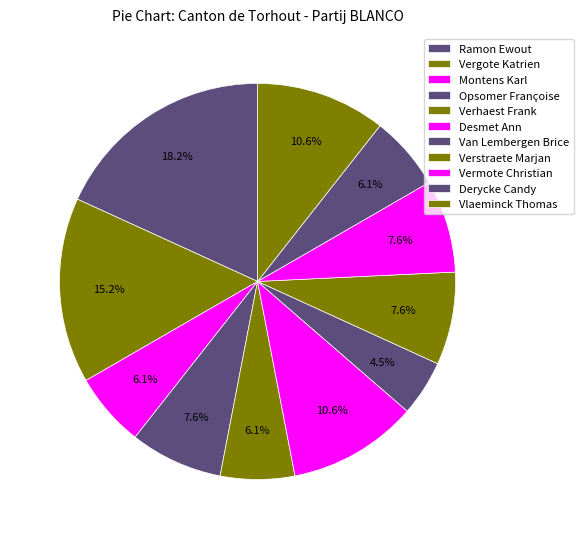

Do Vlaeminck Thomas and Opsomer Françoise together represent more than half of the pie?

No